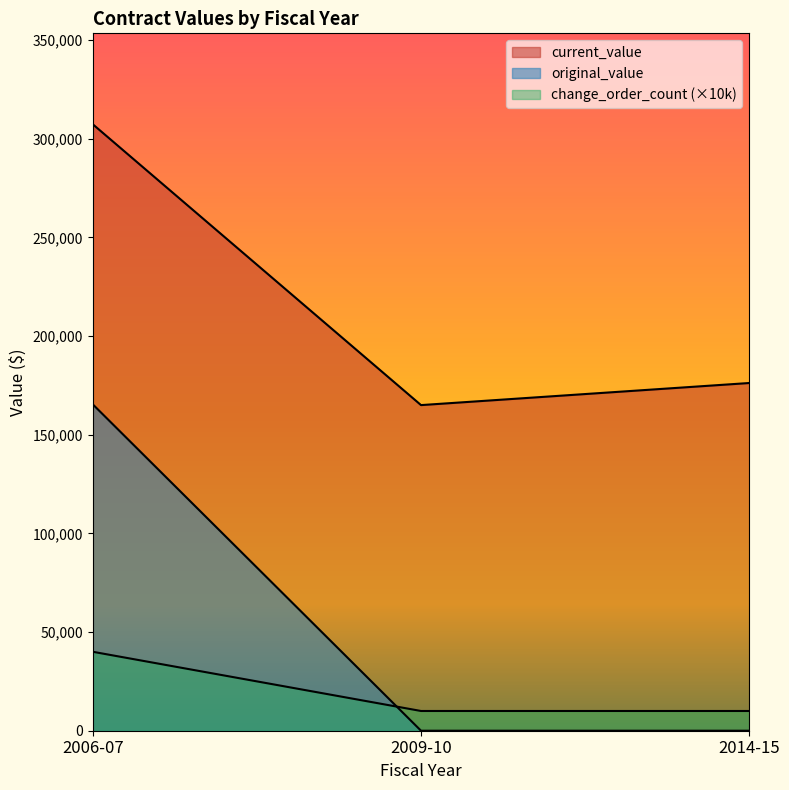

What is the sum of all change_order_count values?

60000